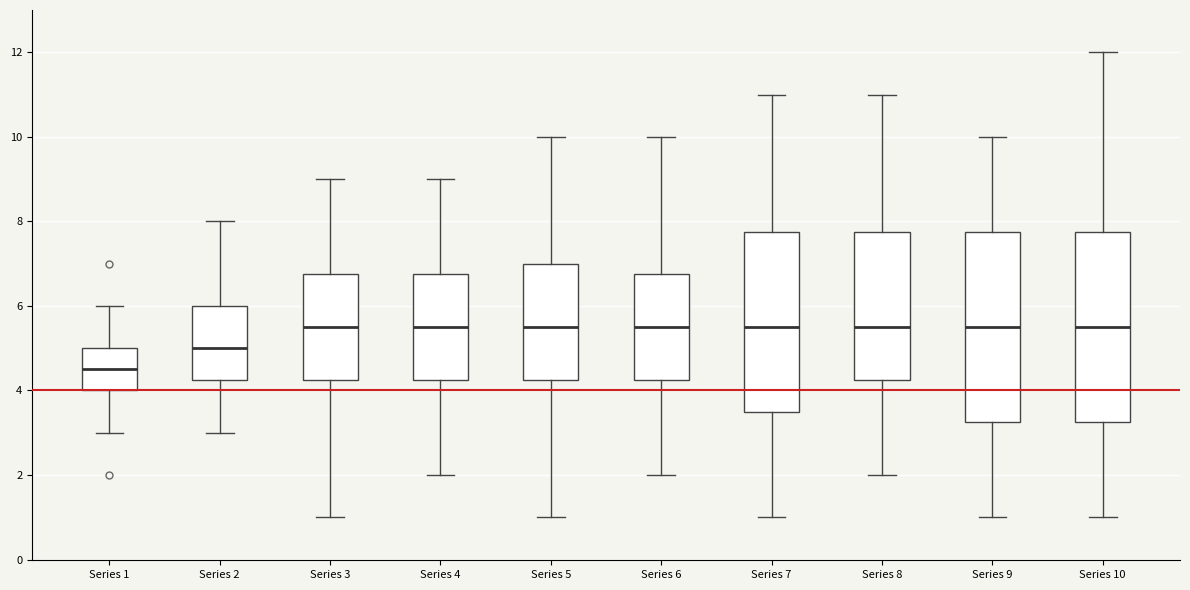

Where does the lower whisker of the box for Series 3 end on the y-axis? The values are not printed on the chart, so give them approximately, as read against the axis.

1.0